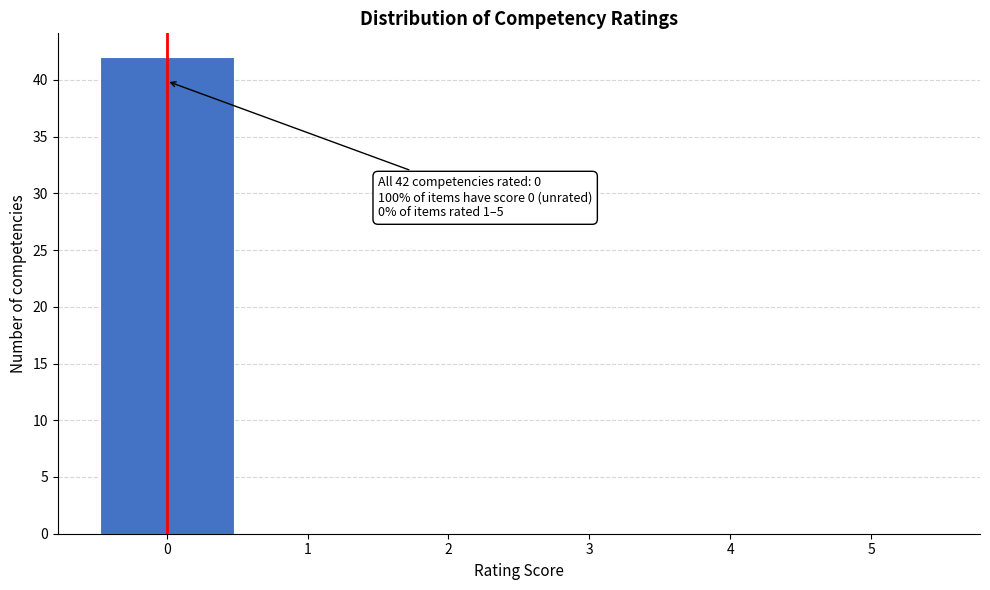

Which range on the x-axis has the tallest bar?

-0.5 to 0.5